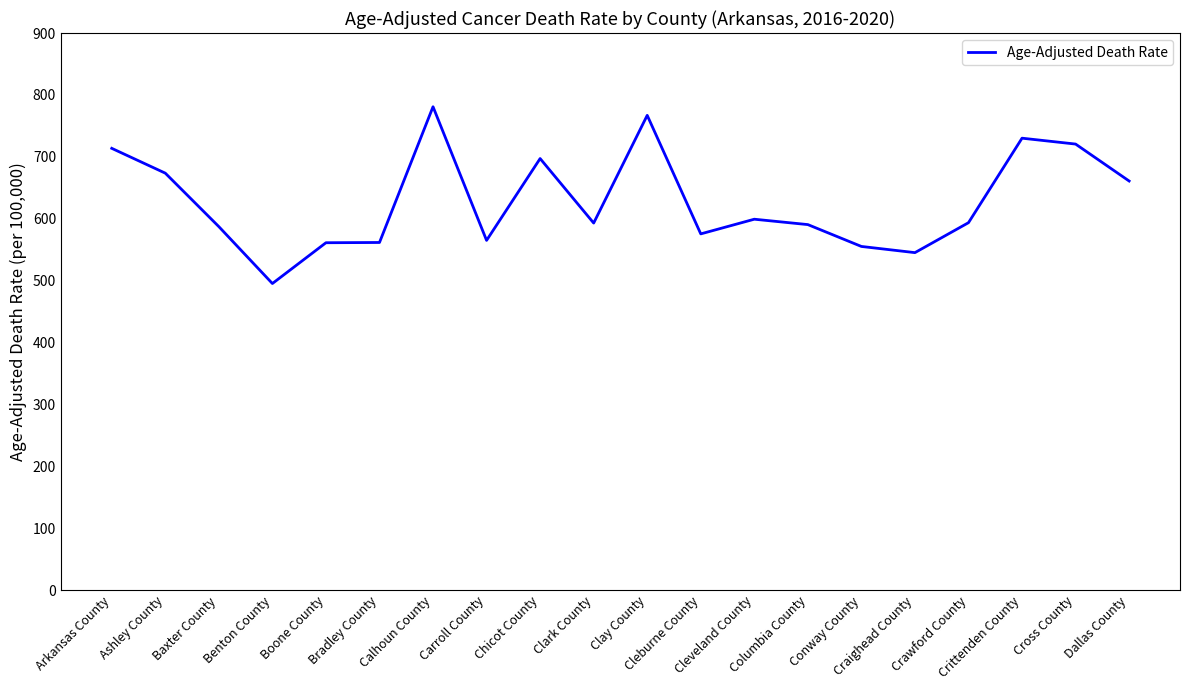

What is the sum of all values?

12566.5